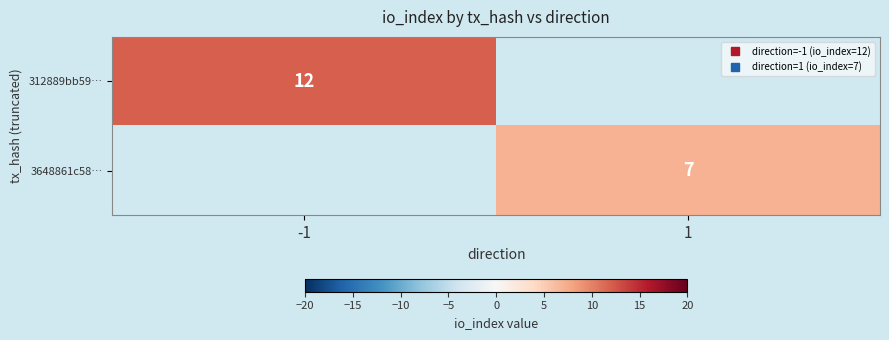

Is it true that 3648861c58… equals 7.0 at 1?

True